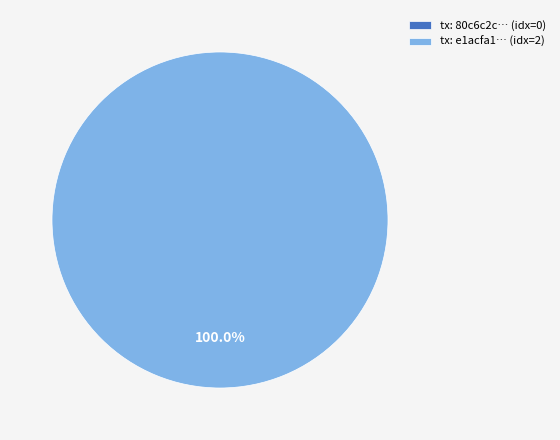

Is there any slice that represents more than half of the pie?

Yes